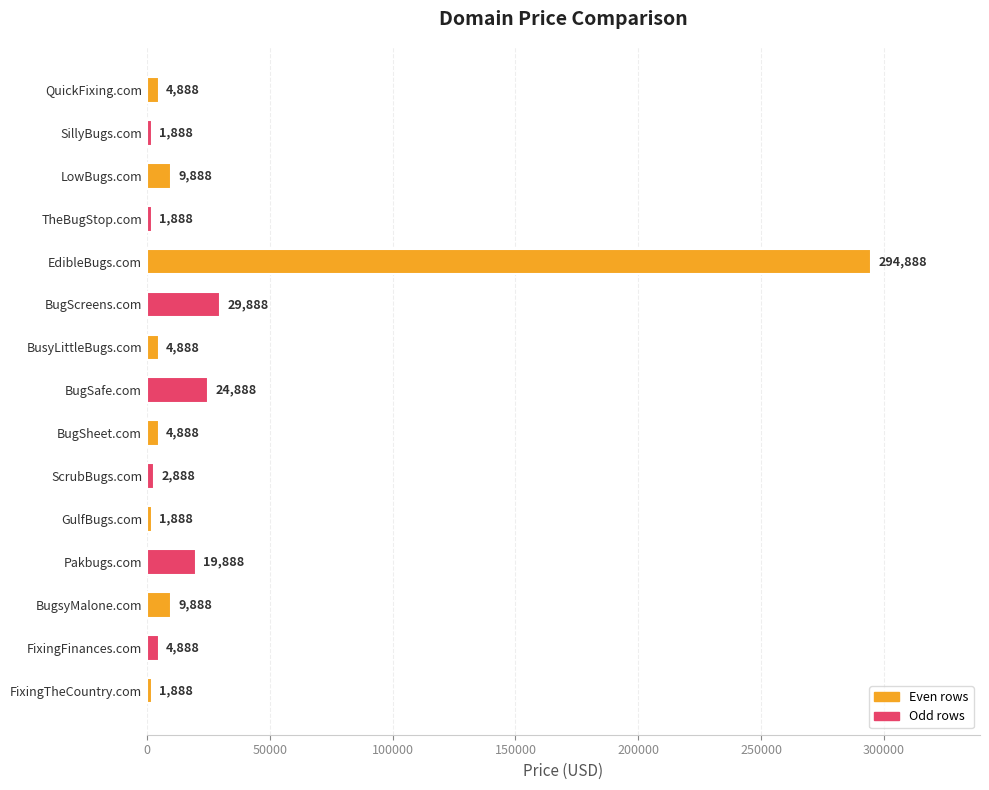

What is the label of the 4th bar from the bottom?

Pakbugs.com